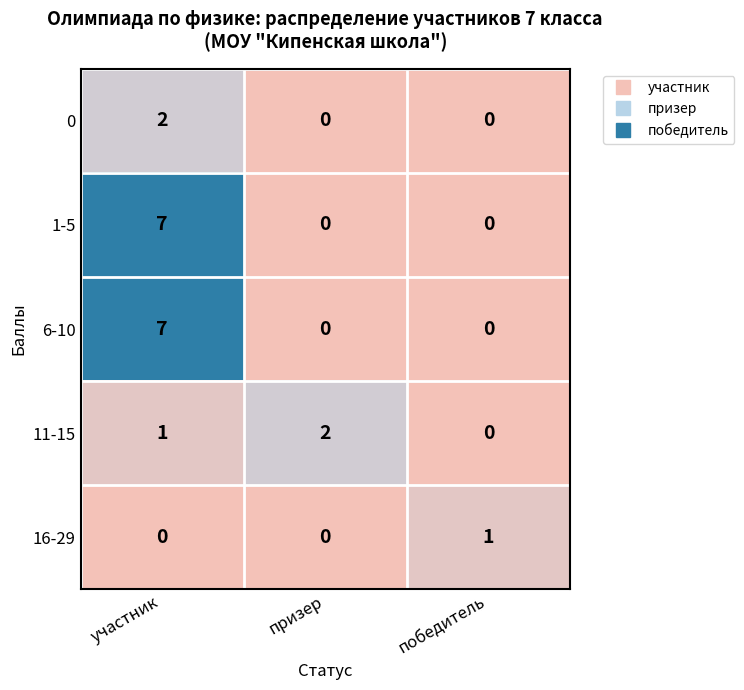

List the labels in order of 11-15 value, largest first.

призер, участник, победитель